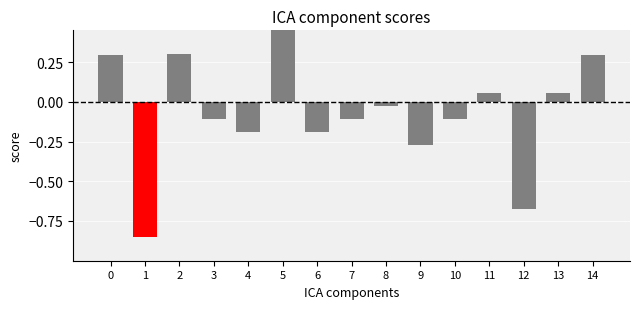

Which has a higher value, 14 or 6?

14